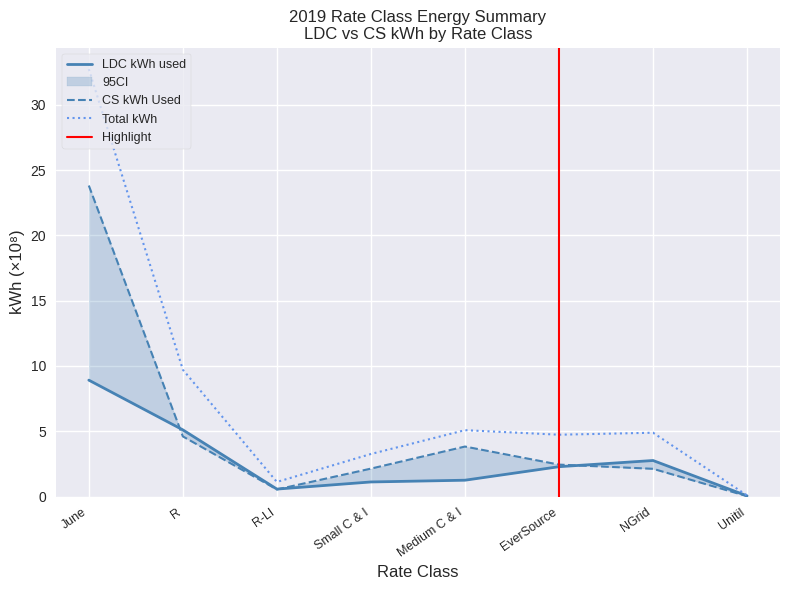

At which category is the sum across all series the highest?

June